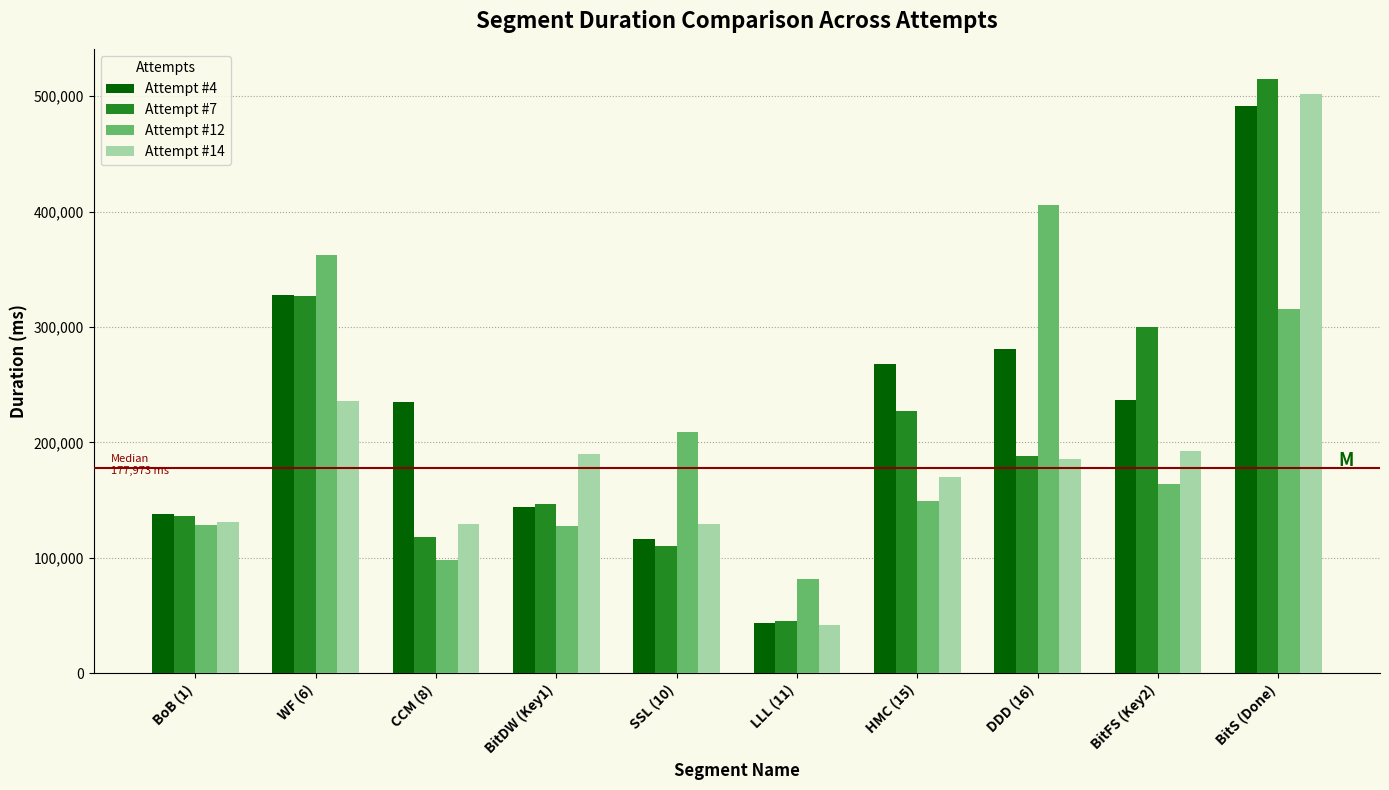

What is the average value of the Attempt #7 series?

211413